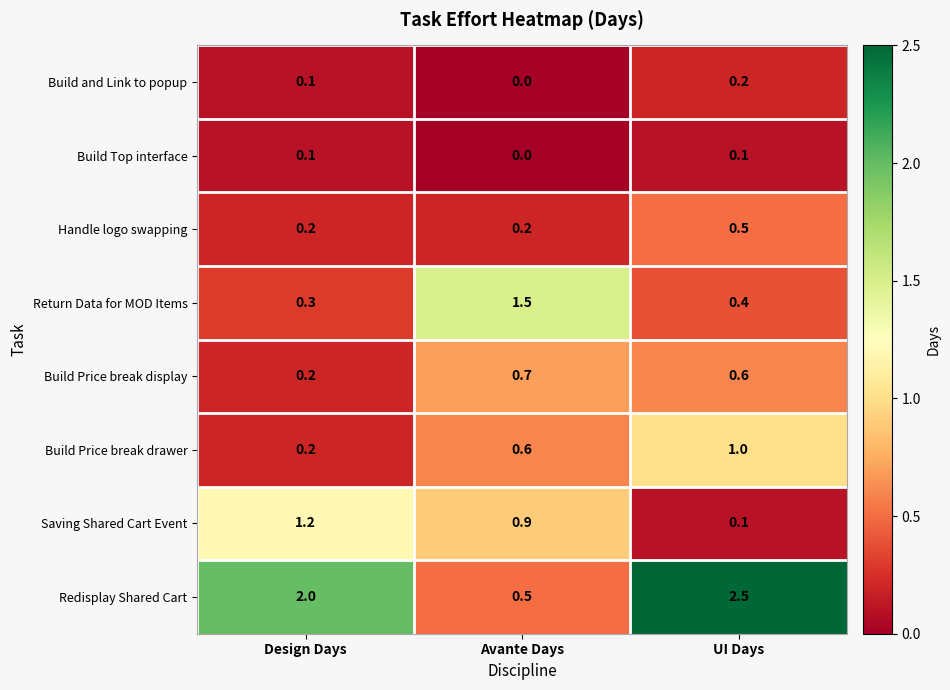

What is the difference between the Redisplay Shared Cart values at UI Days and Design Days?

0.5